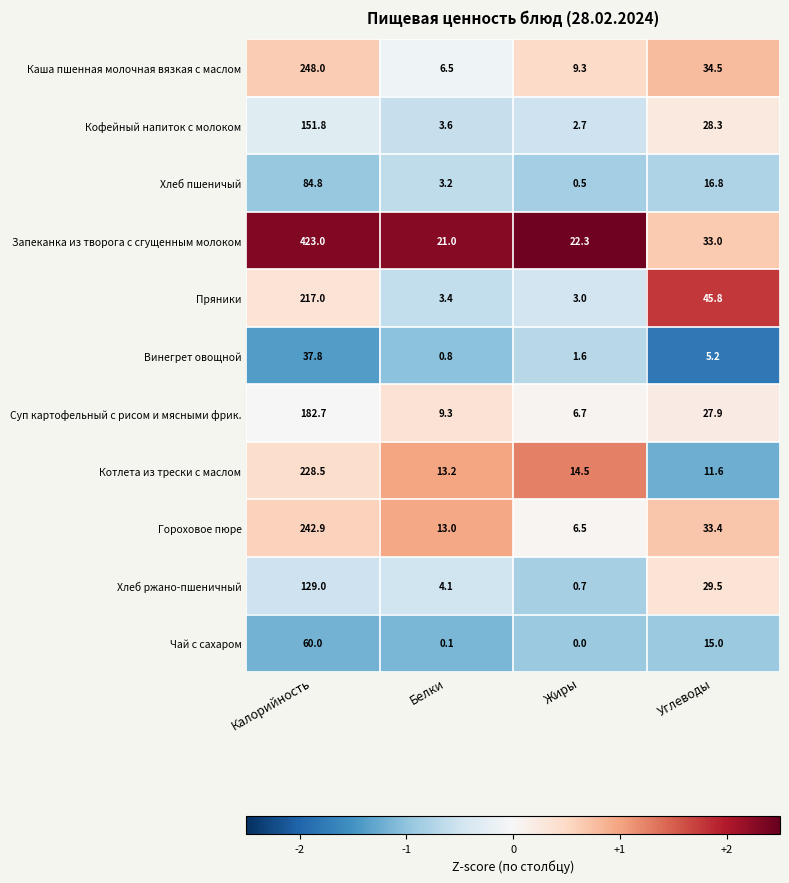

At which category is the sum across all series the highest?

Калорийность